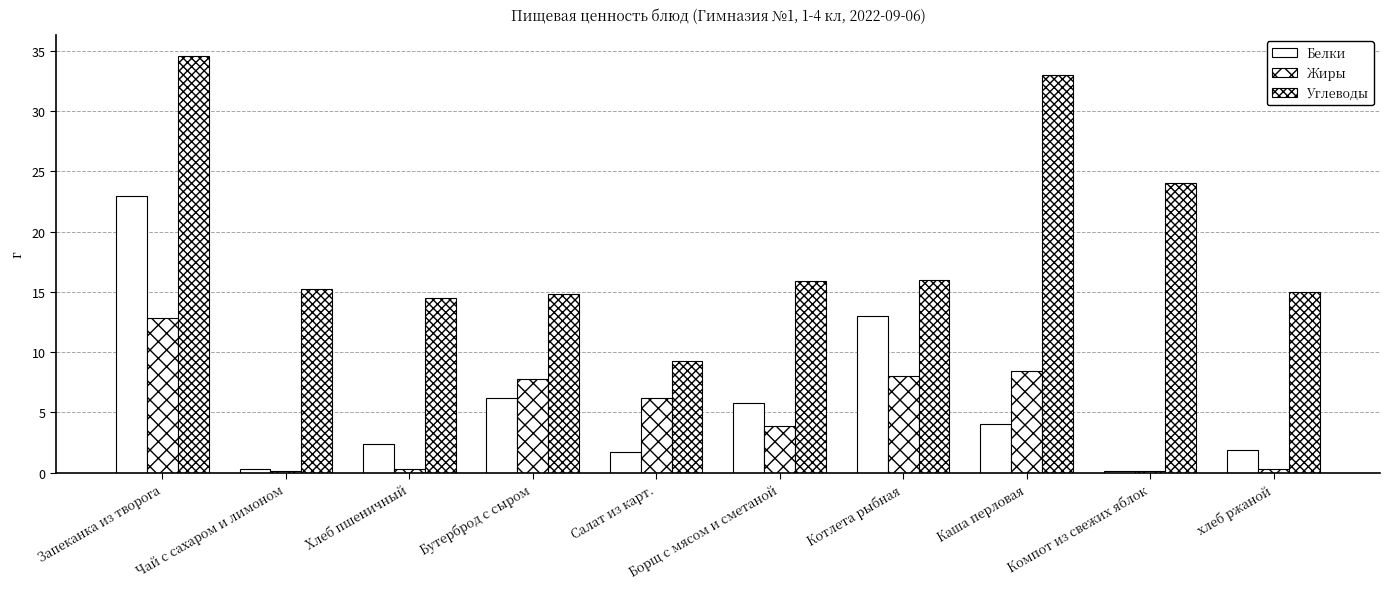

Between Бутерброд с сыром and Салат из карт., which series saw the biggest shift?

Углеводы